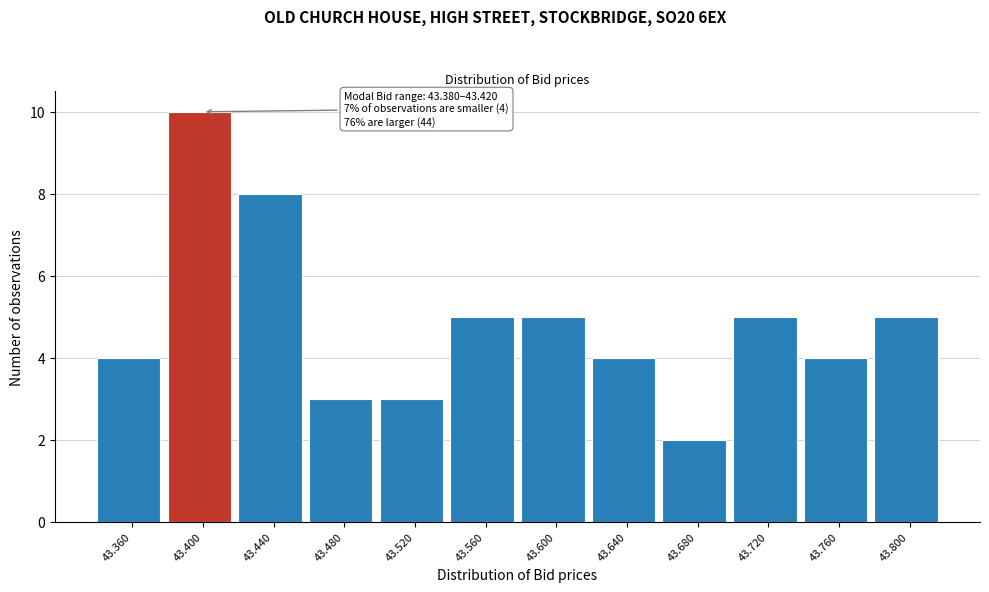

Which range on the x-axis has the tallest bar?

43.38 to 43.42